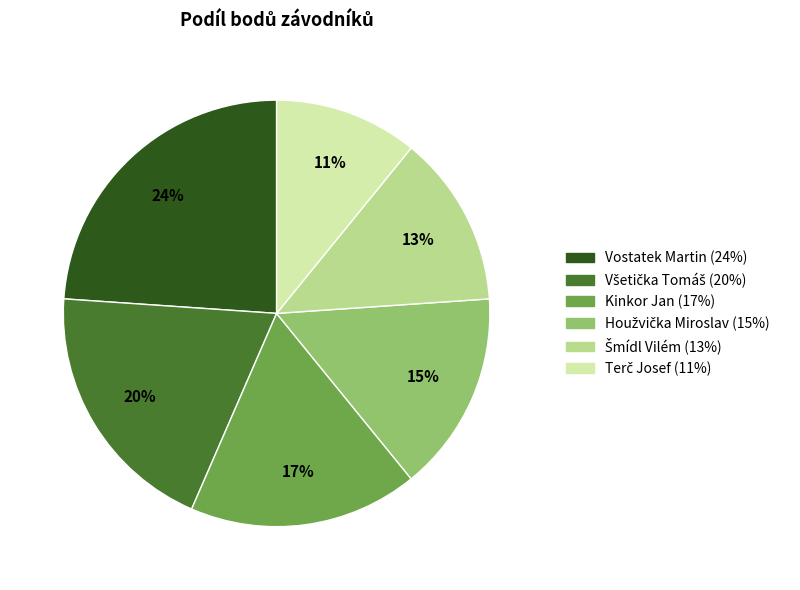

Is there a majority slice in this chart?

No